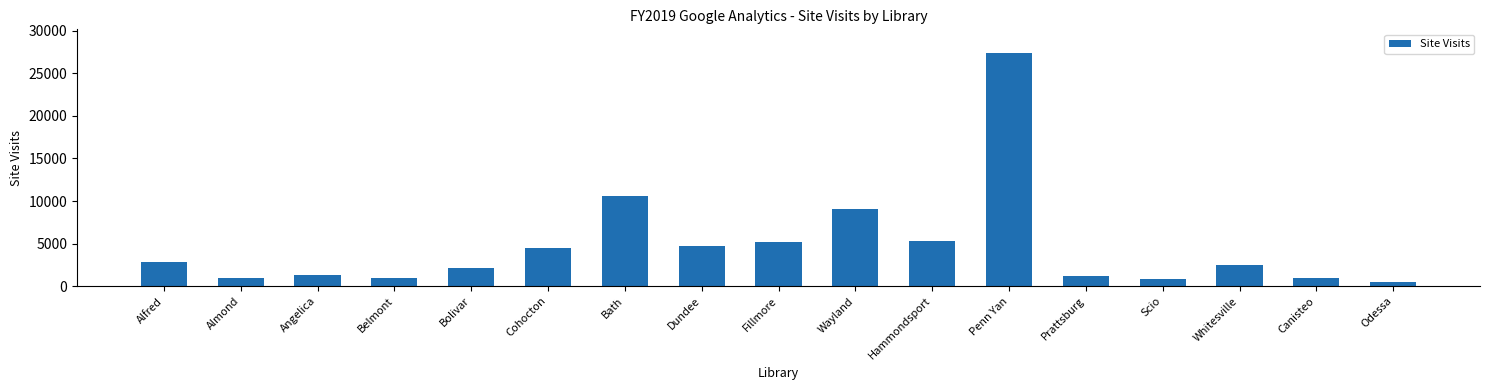

What is the maximum value shown in the chart?

27404